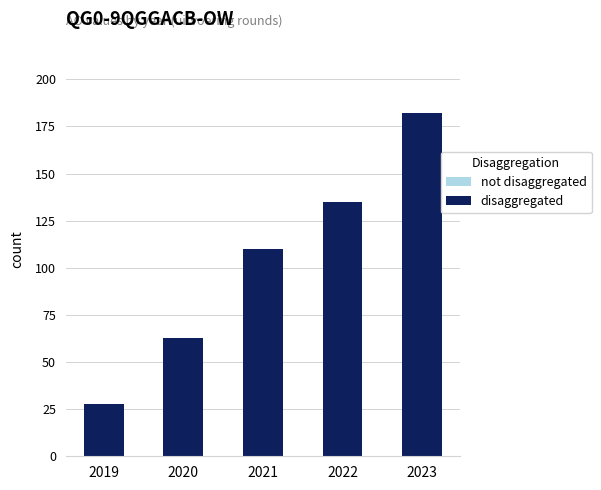

Reading left to right, what are all the values shown in this chart?

28	63	110	135	182